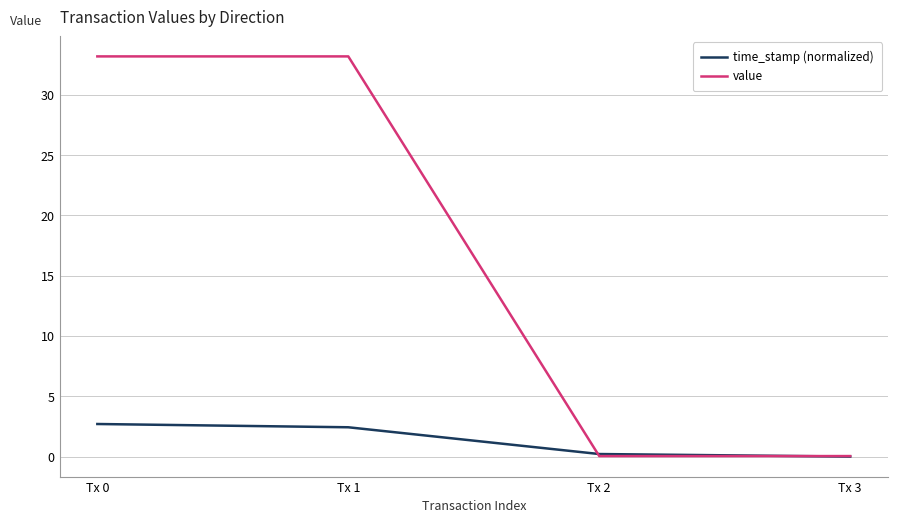

Does the chart have visible grid lines?

Yes